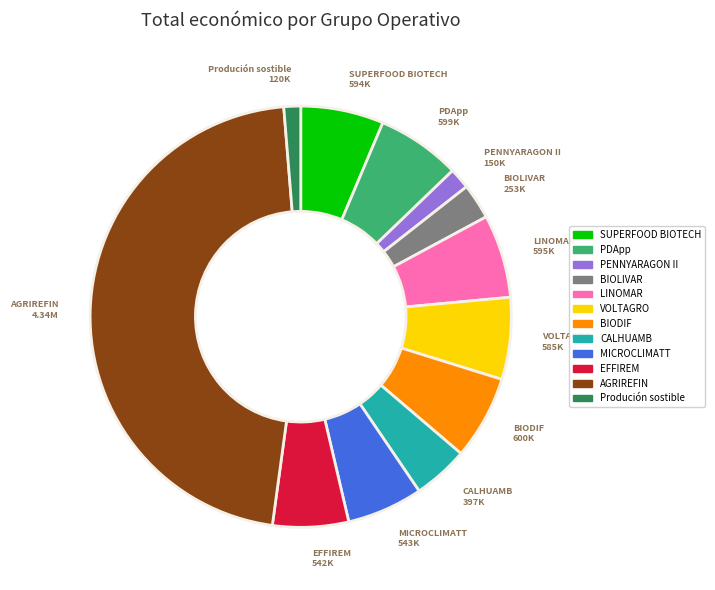

Approximately how many times larger is the value at PDApp compared to MICROCLIMATT?

1.1